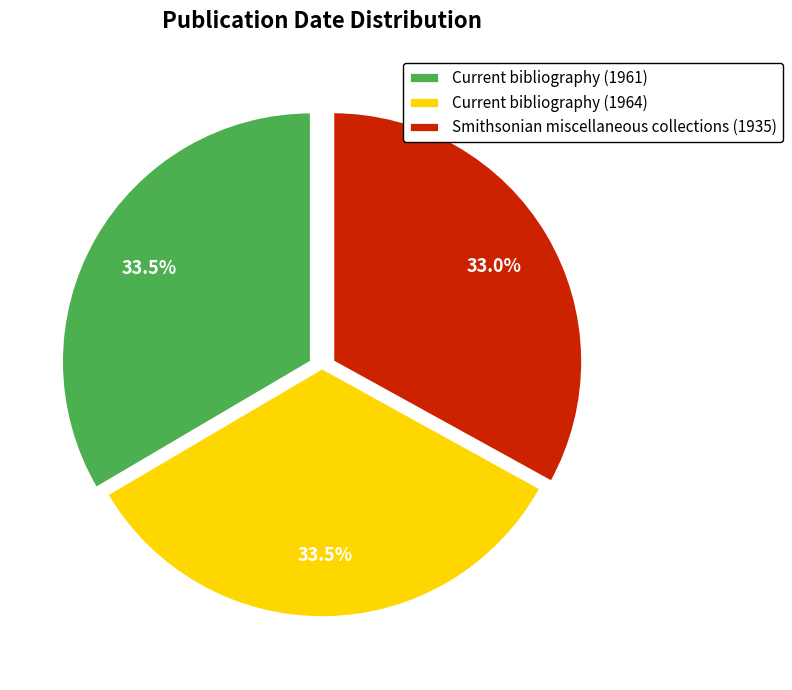

Does Smithsonian miscellaneous collections (1935) represent more than half of the total?

No